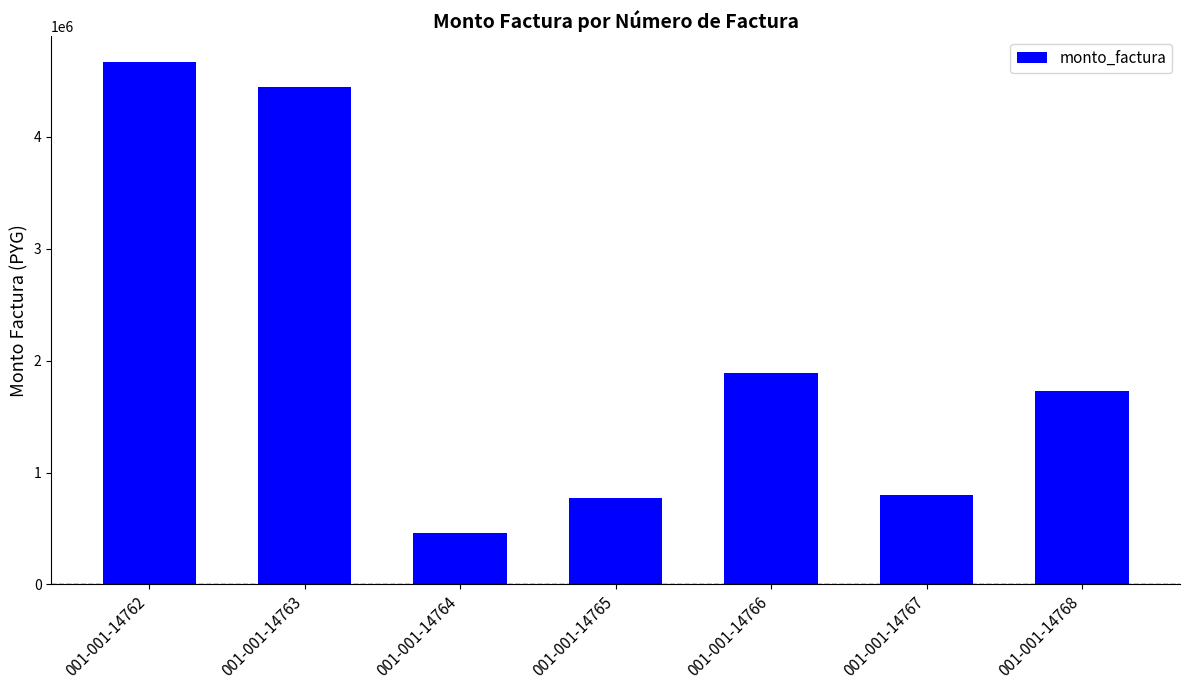

What is the average value?

2108106